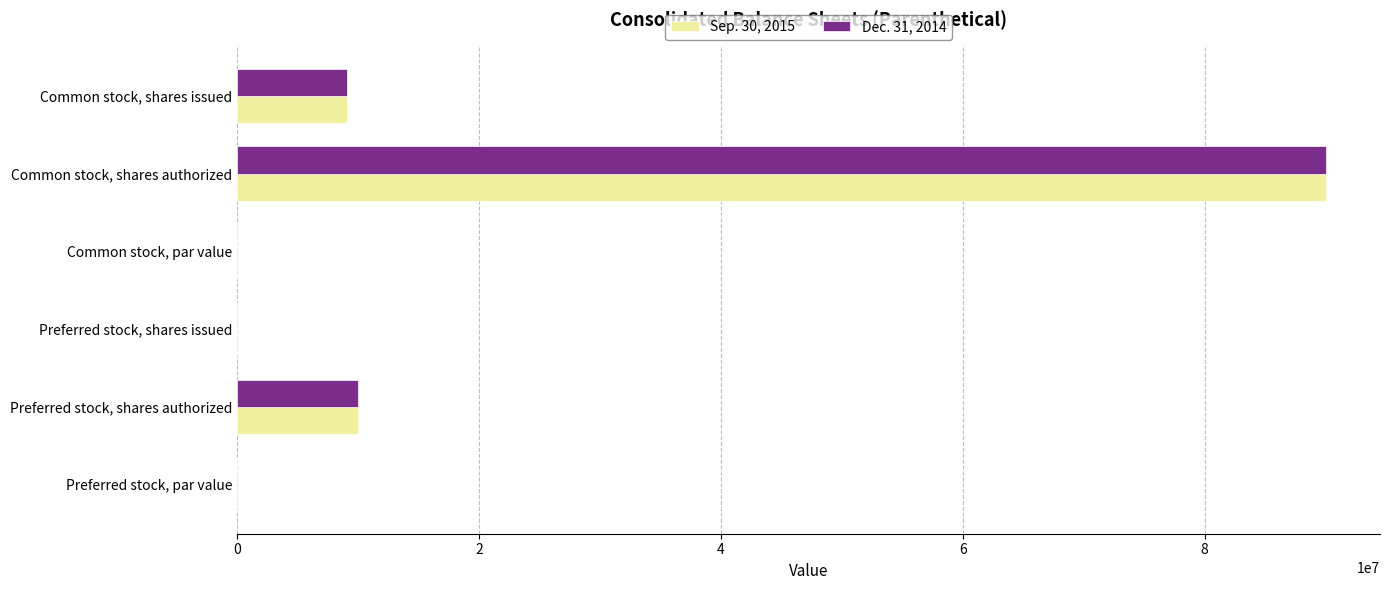

Is it true that Dec. 31, 2014 equals 9100000.0 at Common stock, shares issued?

True